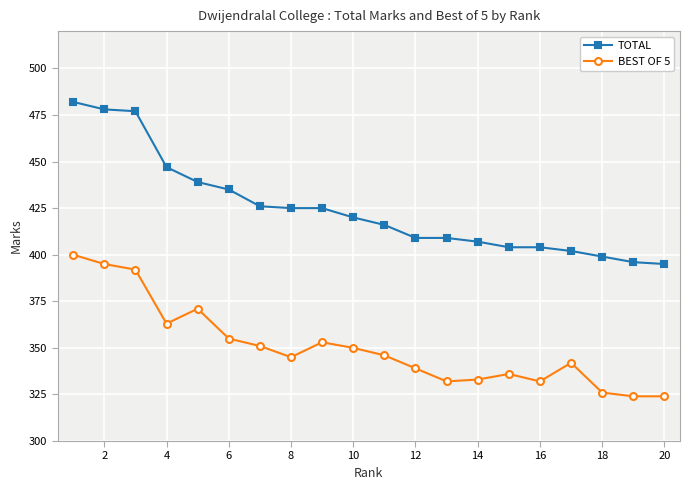

True or false: BEST OF 5 has more than 1 interior local peaks.

True